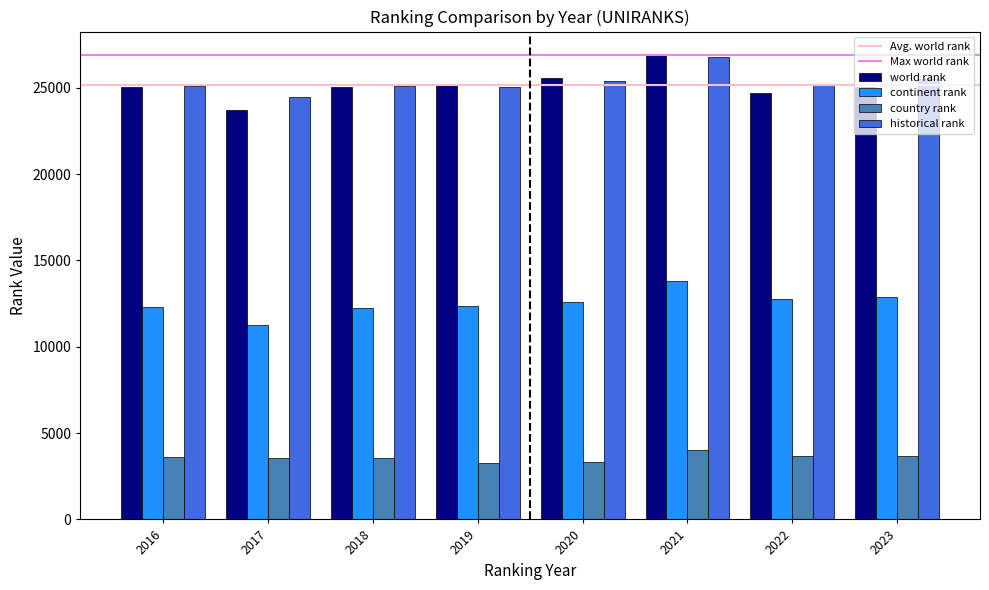

Is it true that country rank equals 1707.8 at 2021?

False